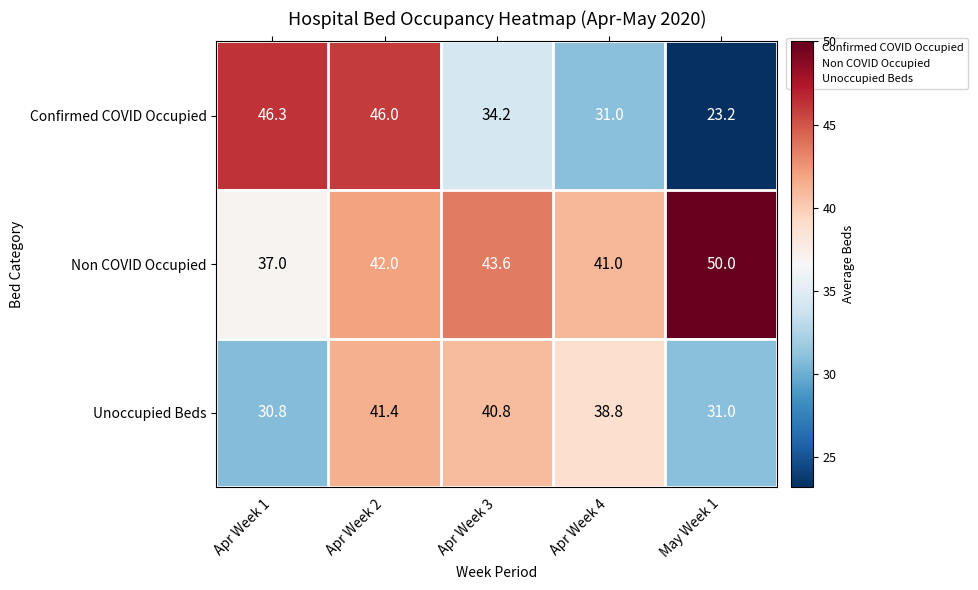

At May Week 1, list the series in order from smallest to largest.

Confirmed COVID Occupied, Unoccupied Beds, Non COVID Occupied